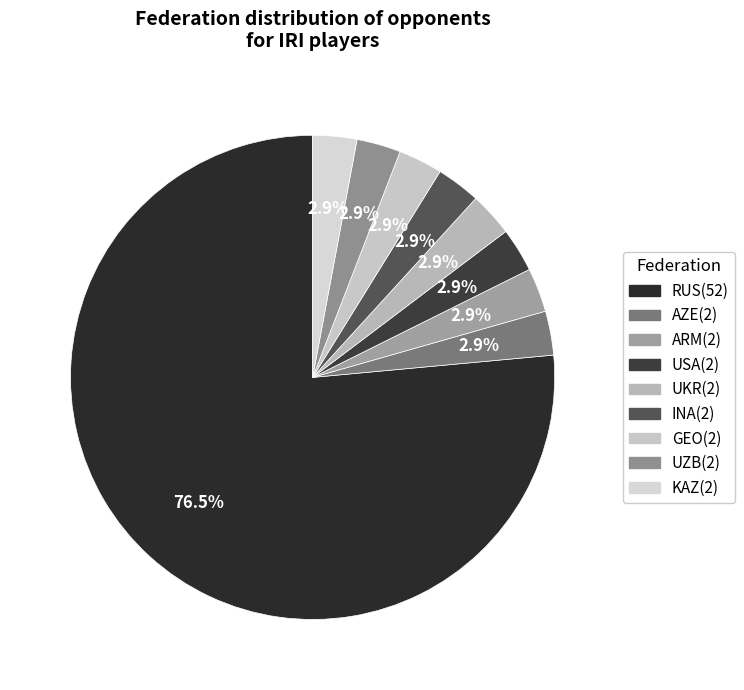

Count the number of slices in the pie.

9